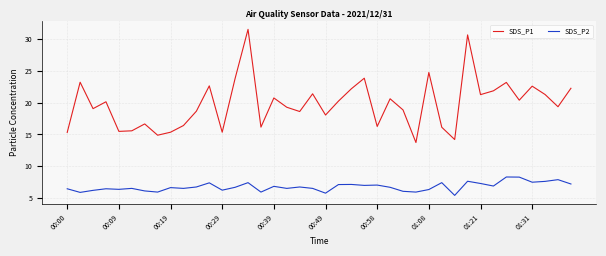

What is the lowest value of the SDS_P2 series?

5.4